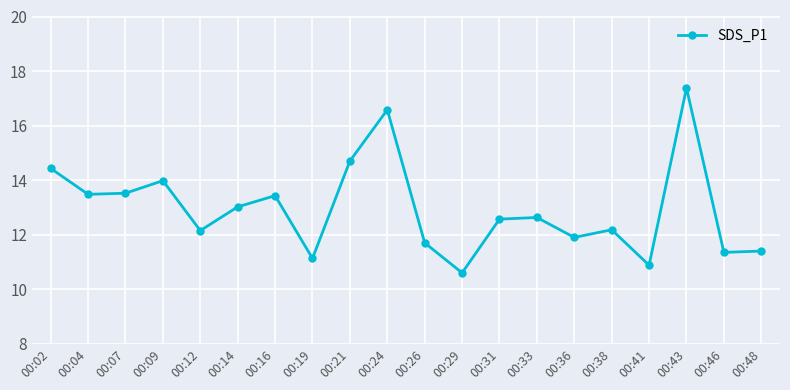

Approximately how many times larger is the value at 00:14 compared to 00:24?

0.8